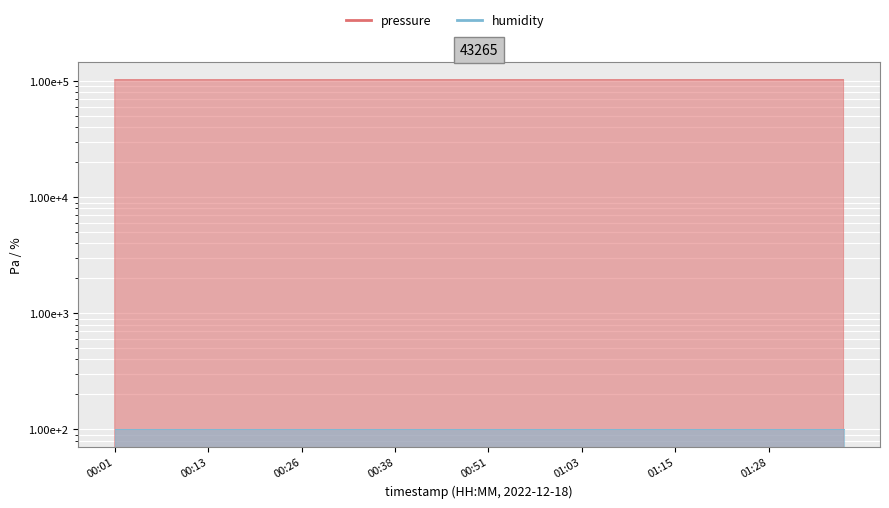

The value at 01:08 is 102557.7. True or false?

True